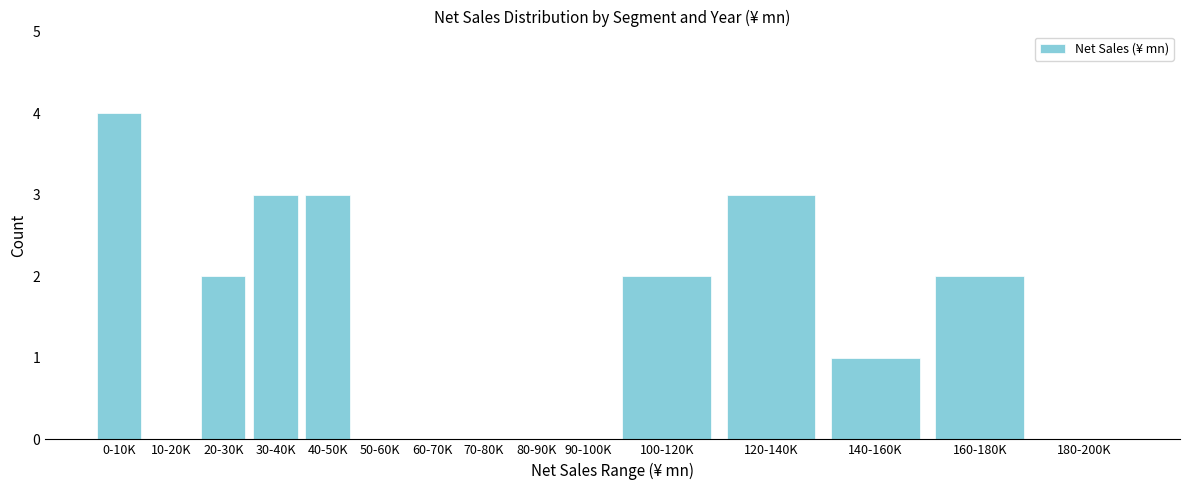

Reading right to left, extract all data points from this chart.

180-200K=0	160-180K=2	140-160K=1	120-140K=3	100-120K=2	90-100K=0	80-90K=0	70-80K=0	60-70K=0	50-60K=0	40-50K=3	30-40K=3	20-30K=2	10-20K=0	0-10K=4